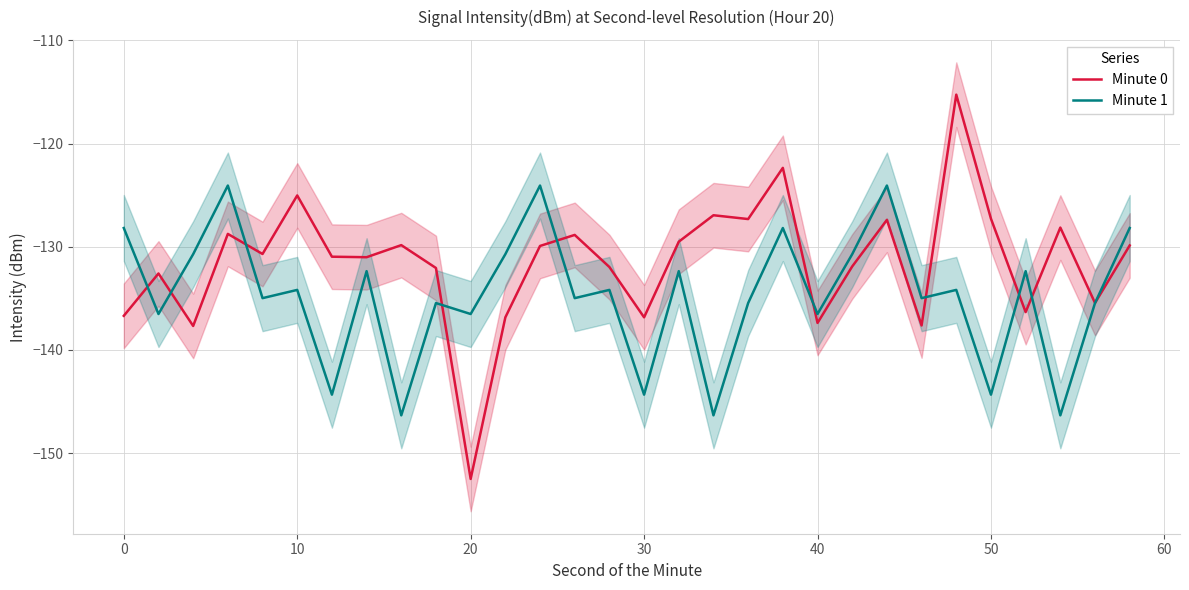

Is it true that Minute 1 equals -144.3 at 50?

True